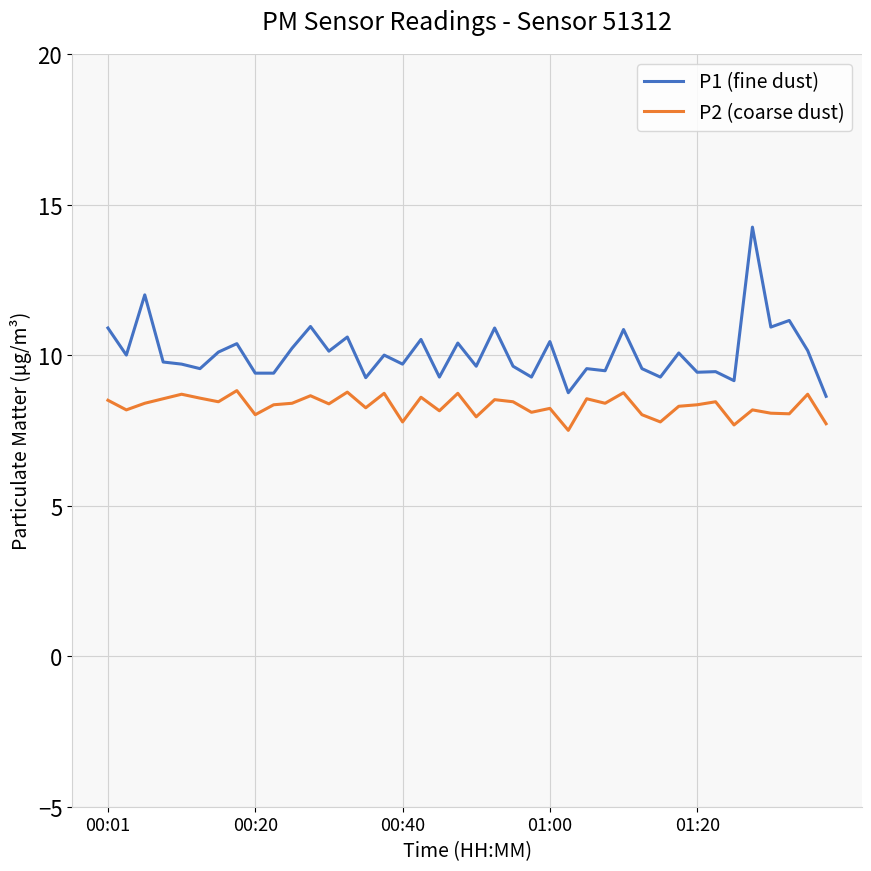

True or false: P2 (coarse dust) and P1 (fine dust) intersect in this chart.

False